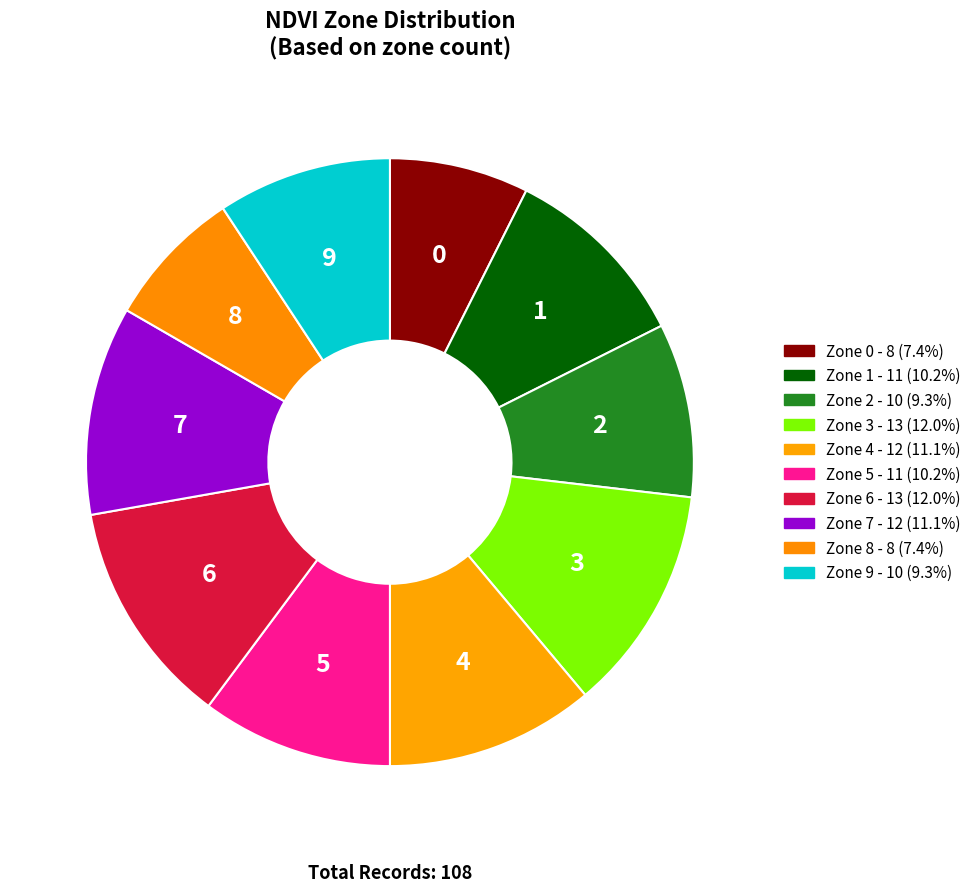

True or false: Zone 7 accounts for 5% of the total.

False